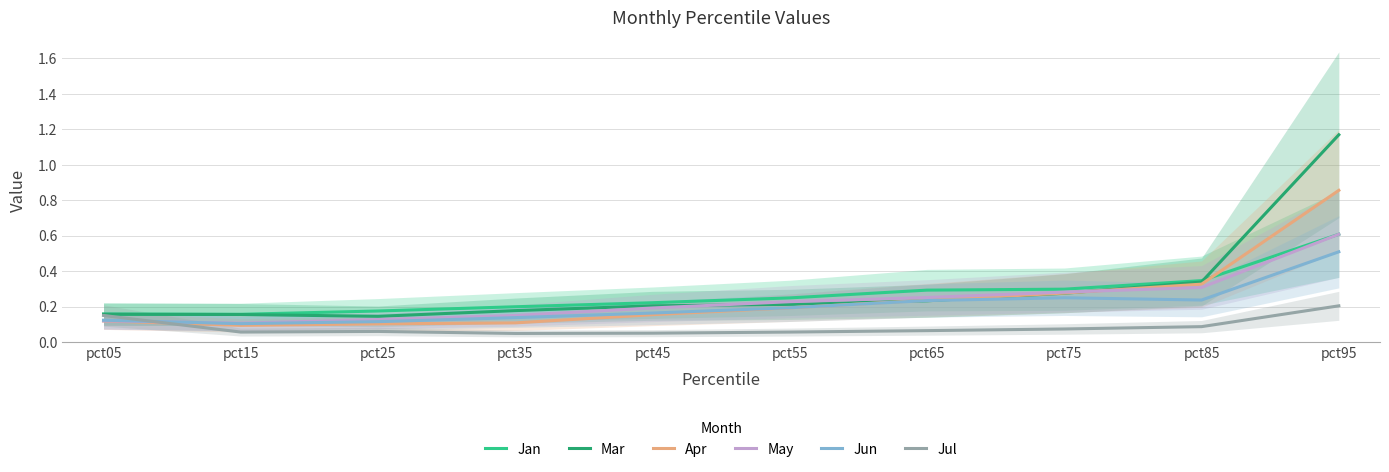

At how many categories does at least one series exceed 0?

10